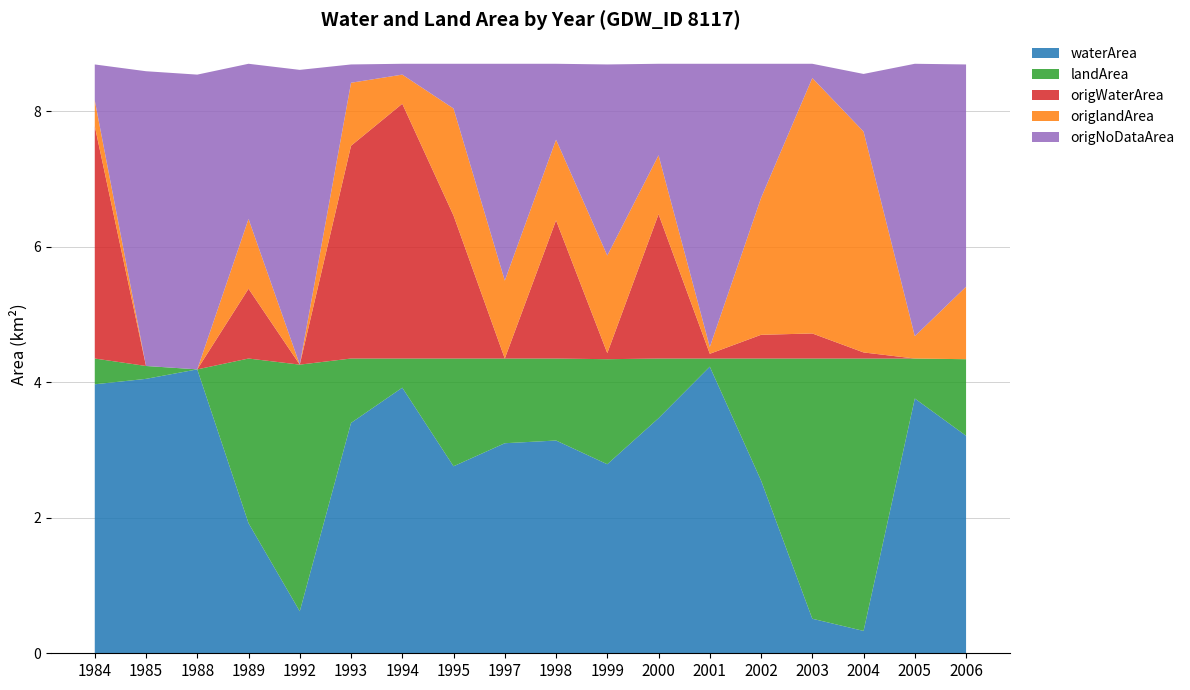

Reading right to left, transcribe all the data shown in this chart.

waterArea: 3.2	3.8	0.3	0.5	2.5	4.2	3.5	2.8	3.1	3.1	2.8	3.9	3.4	0.6	1.9	4.2	4.0	4.0
landArea: 1.1	0.6	4.0	3.8	1.8	0.1	0.9	1.6	1.2	1.2	1.6	0.4	0.9	3.6	2.4	0.0	0.2	0.4
origWaterArea: 0.0	0.0	0.1	0.4	0.3	0.1	2.1	0.1	2.0	0.0	2.1	3.8	3.1	0.0	1.0	0.0	0.0	3.4
origlandArea: 1.1	0.3	3.3	3.8	2.0	0.1	0.9	1.4	1.2	1.1	1.6	0.4	0.9	0.0	1.0	0.0	0.0	0.4
origNoDataArea: 3.3	4.0	0.8	0.2	2.0	4.2	1.4	2.8	1.1	3.2	0.7	0.2	0.3	4.3	2.3	4.3	4.3	0.5